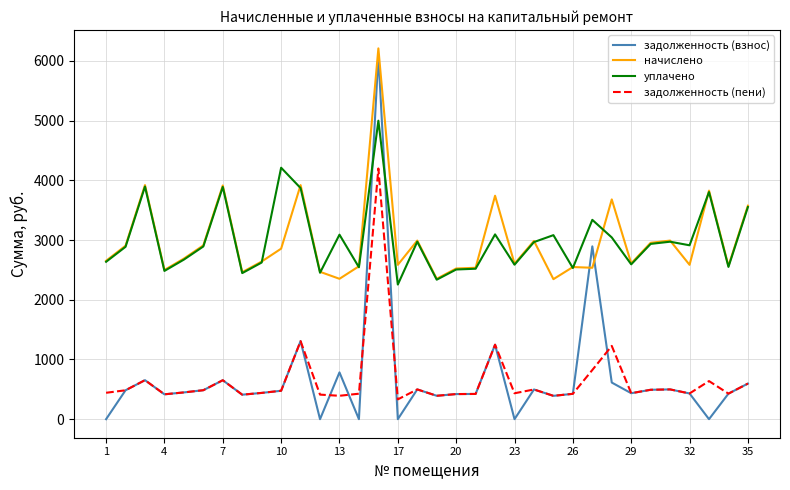

Does the chart display data point markers on the line(s)?

No